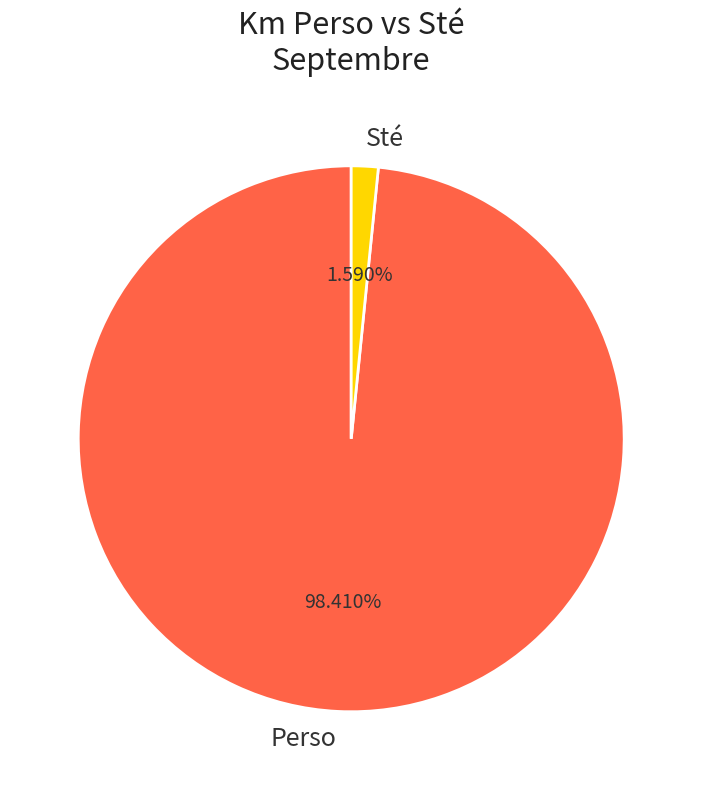

Which slice represents more than half of the pie?

Perso